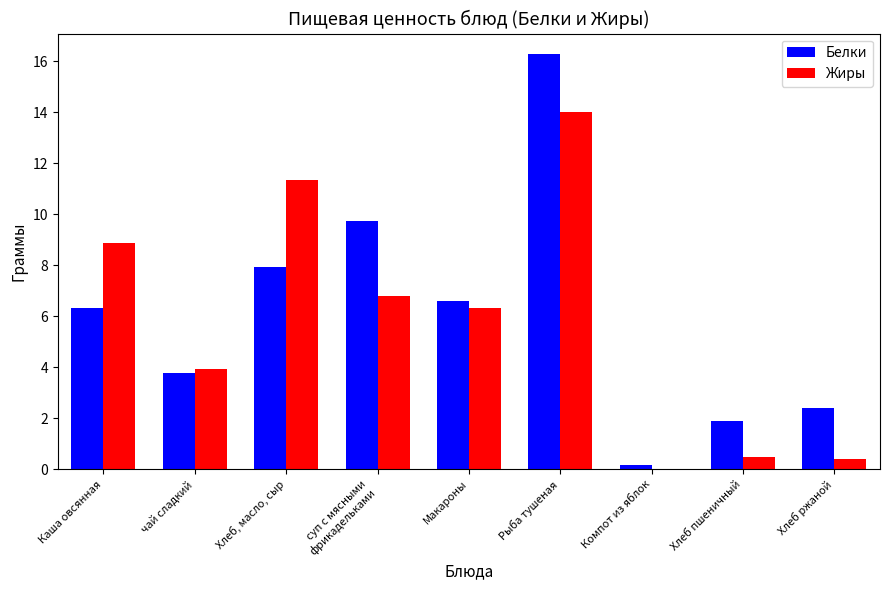

True or false: Жиры has a value of 13.1 at Каша овсянная.

False